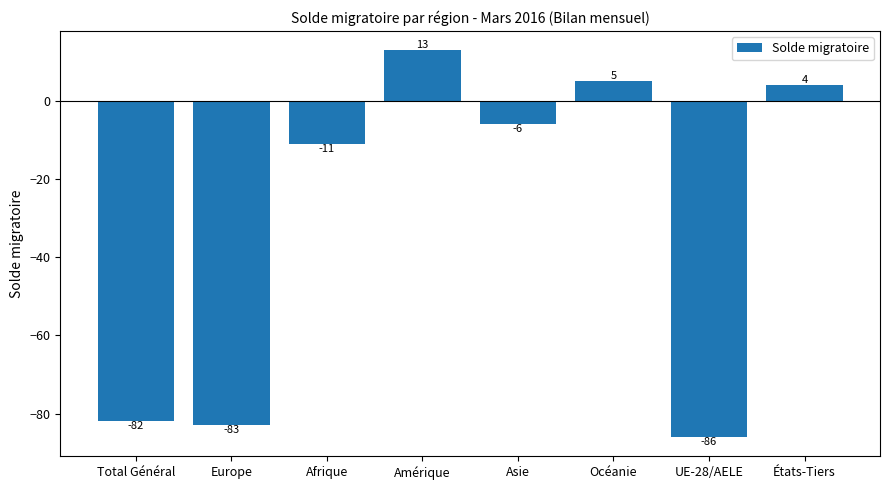

What is the ratio of the value at États-Tiers to the value at Amérique?

0.3